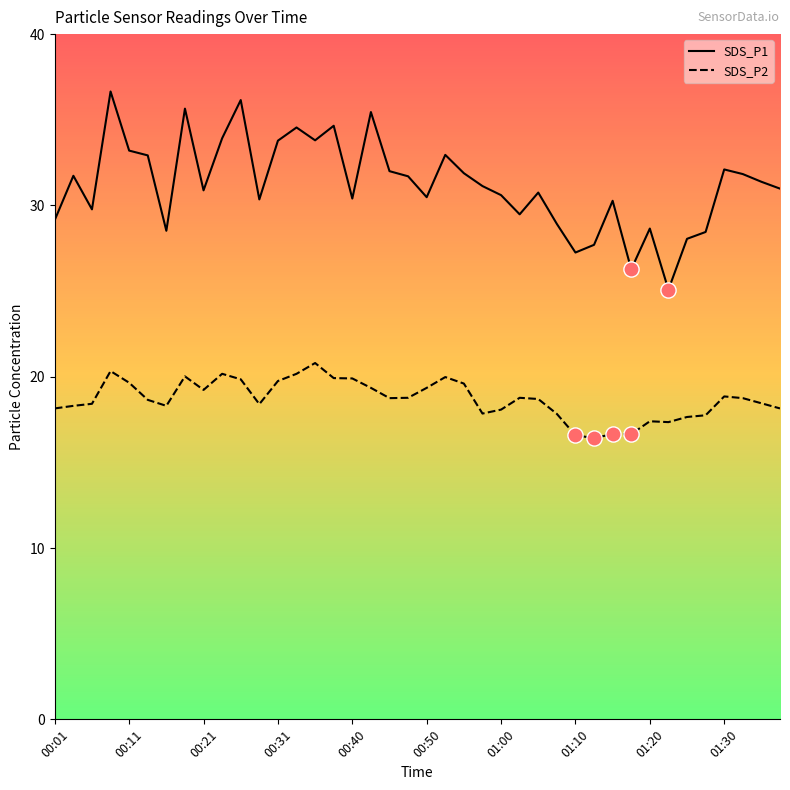

Which series has the largest total across all categories?

SDS_P1